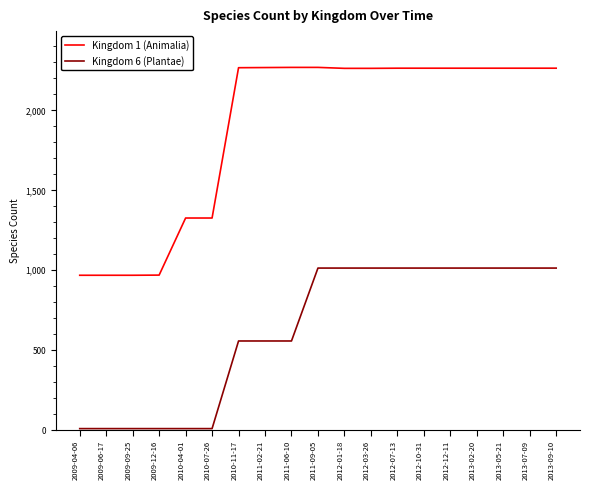

True or false: Kingdom 6 (Plantae) and Kingdom 1 (Animalia) intersect in this chart.

False